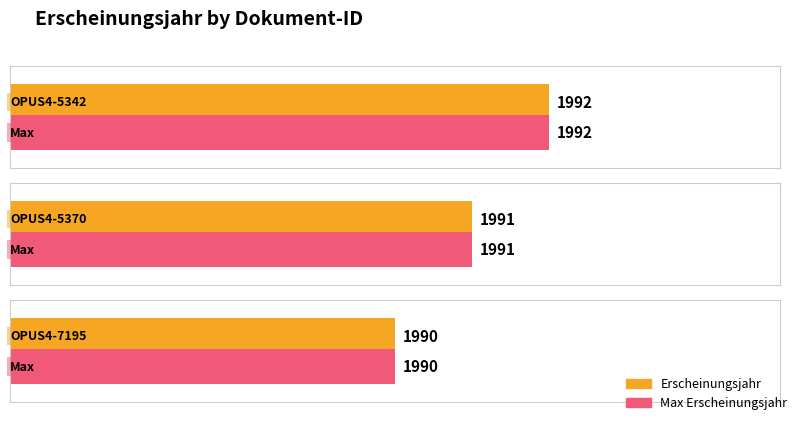

Rank the categories by value from highest to lowest.

OPUS4-5342, OPUS4-5370, OPUS4-7195